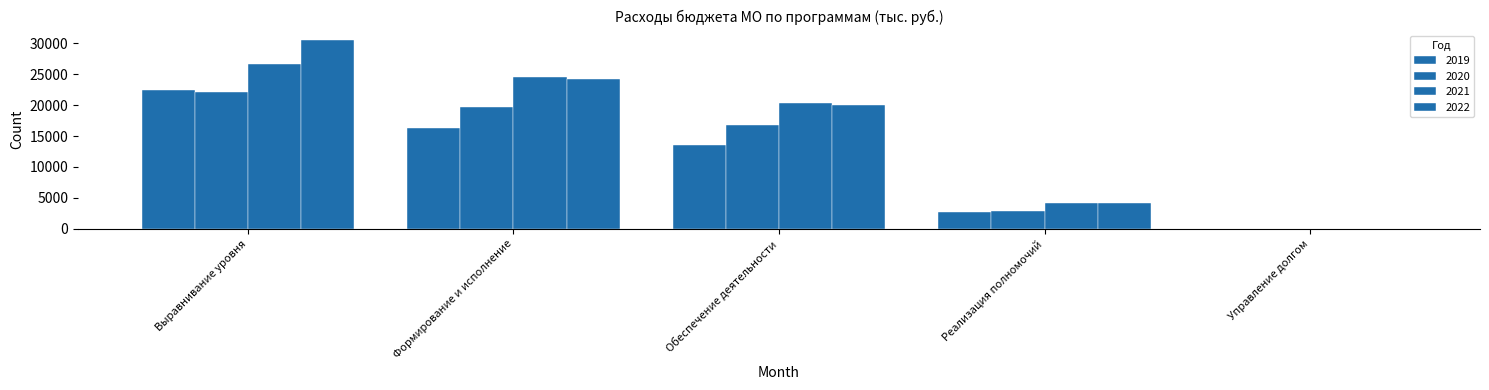

What is the difference between the second highest and minimum values in the 2021 series?

24488.2